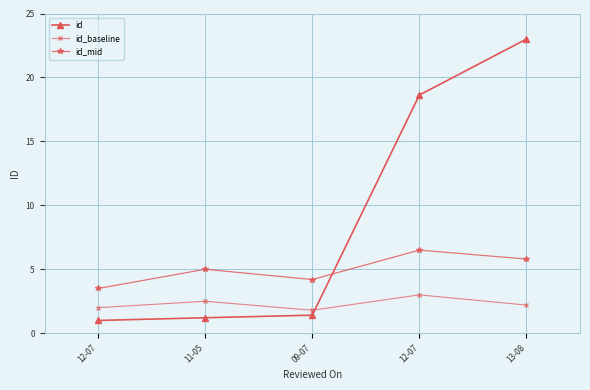

List the labels in order of id_baseline value, smallest first.

09-07, 12-07, 13-08, 11-05, 12-07